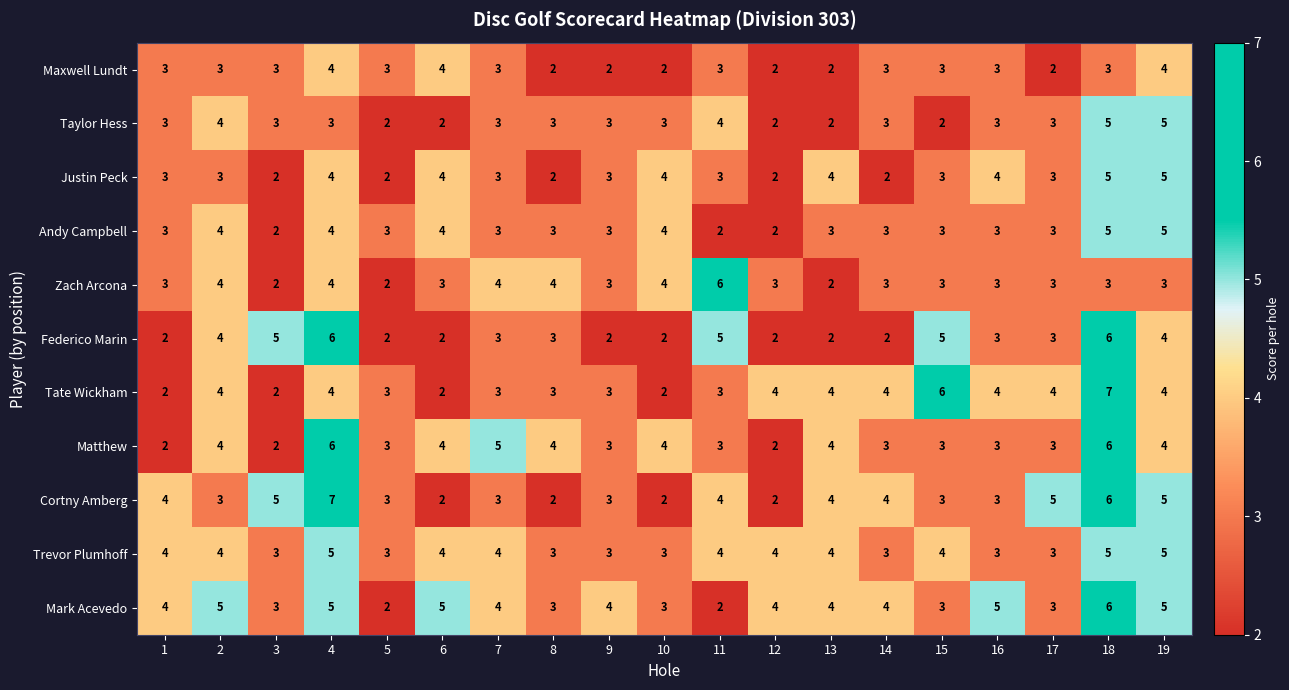

True or false: Taylor Hess has a value of 1 at 15.

False